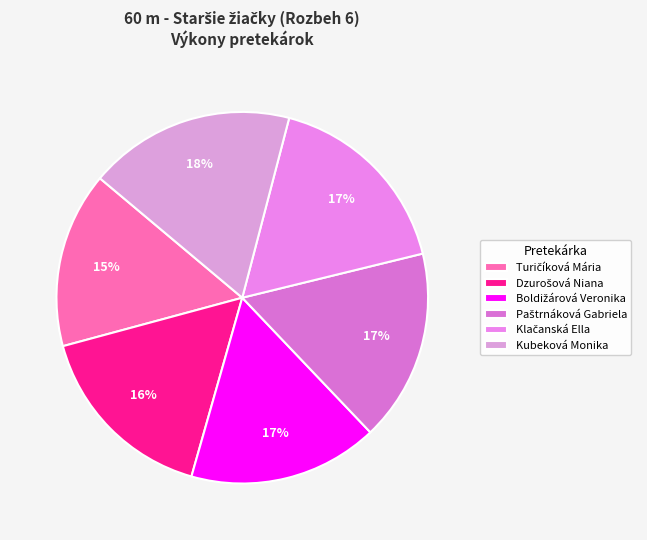

The Kubeková Monika slice represents 18% of the pie. True or false?

True